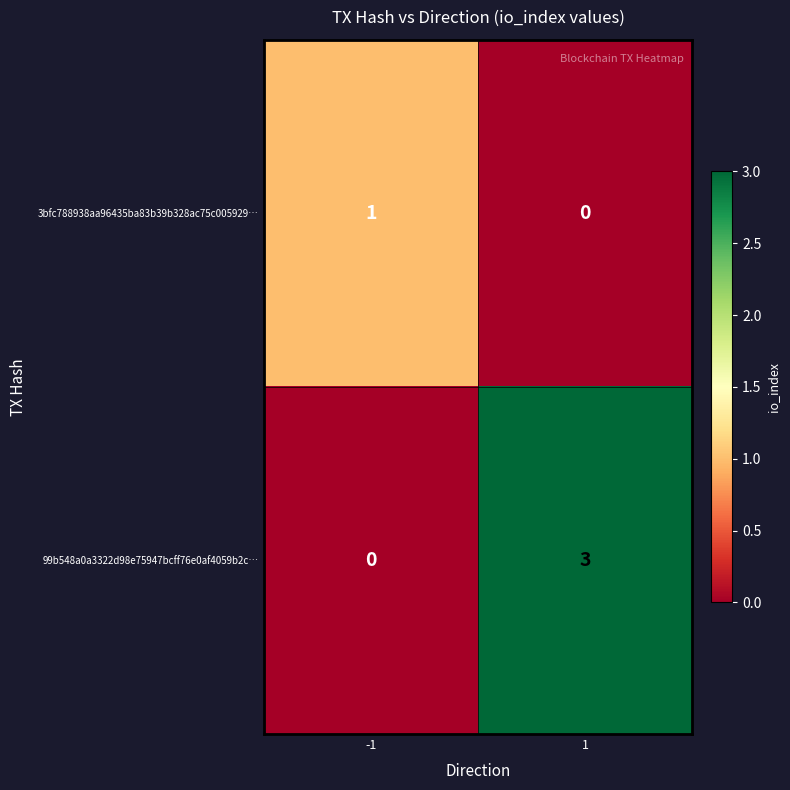

Is it true that 99b548a0a3322d98e75947bcff76e0af4059b2c… equals 1 at -1?

False